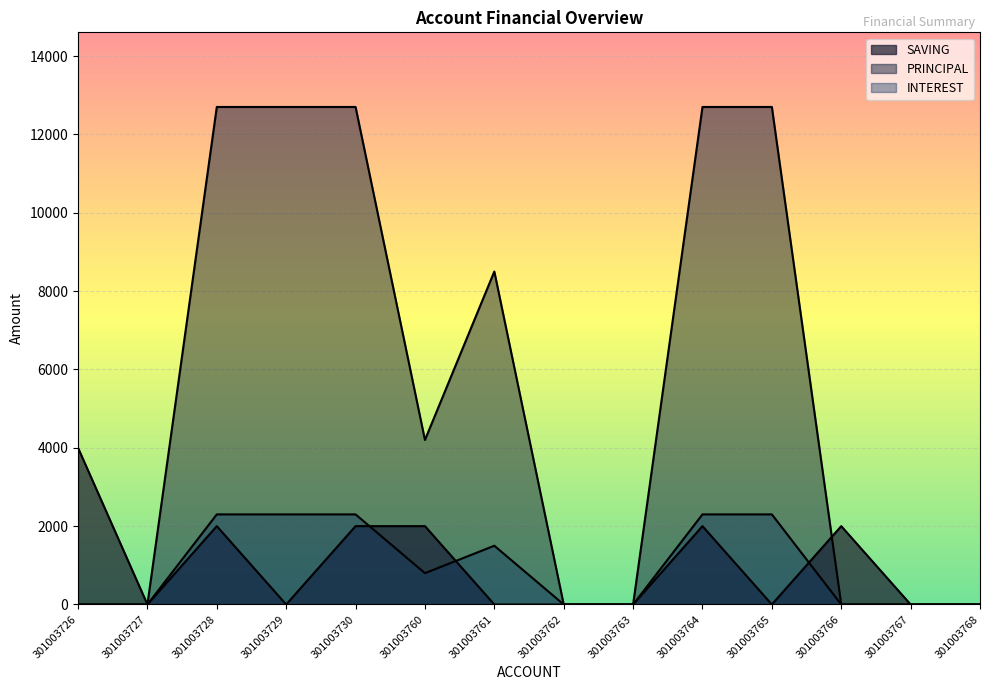

How many data points in INTEREST are above 800?

6